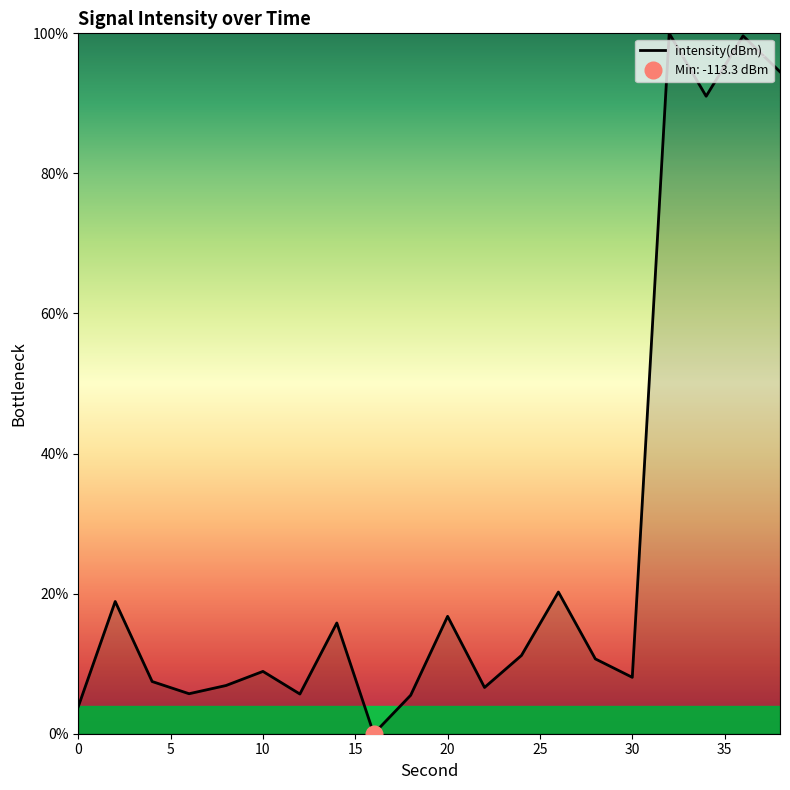

Rank the categories by value from highest to lowest.

32, 36, 38, 34, 26, 2, 20, 14, 24, 28, 10, 30, 4, 8, 22, 6, 12, 18, 0, 16